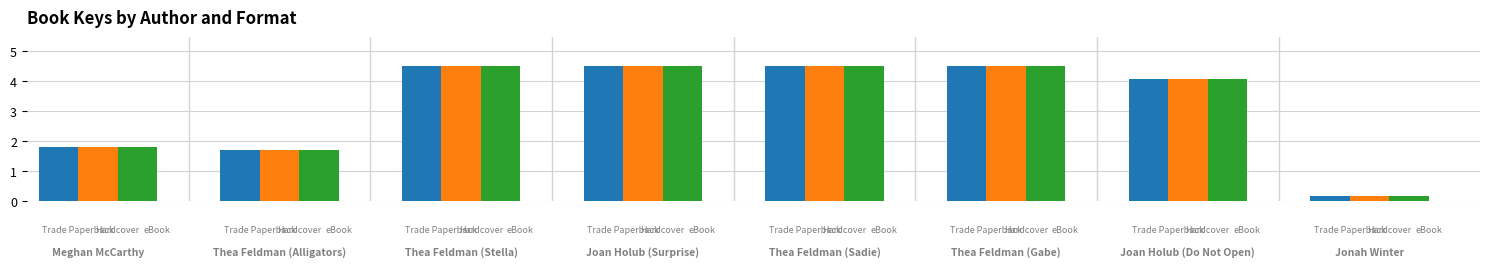

How many series are shown in this chart?

3